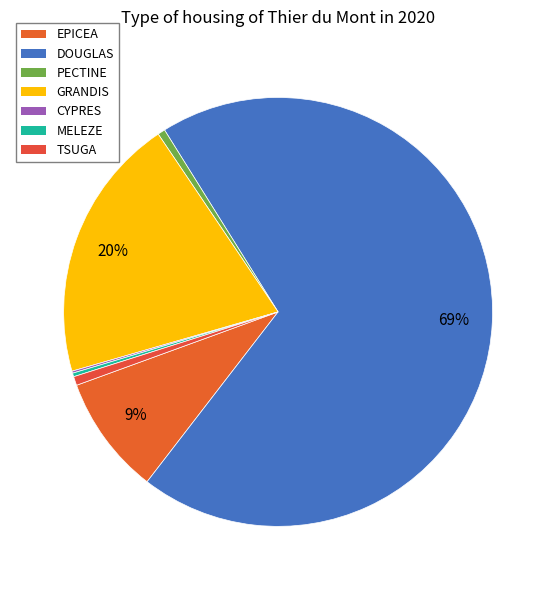

Count the number of slices in the pie.

7